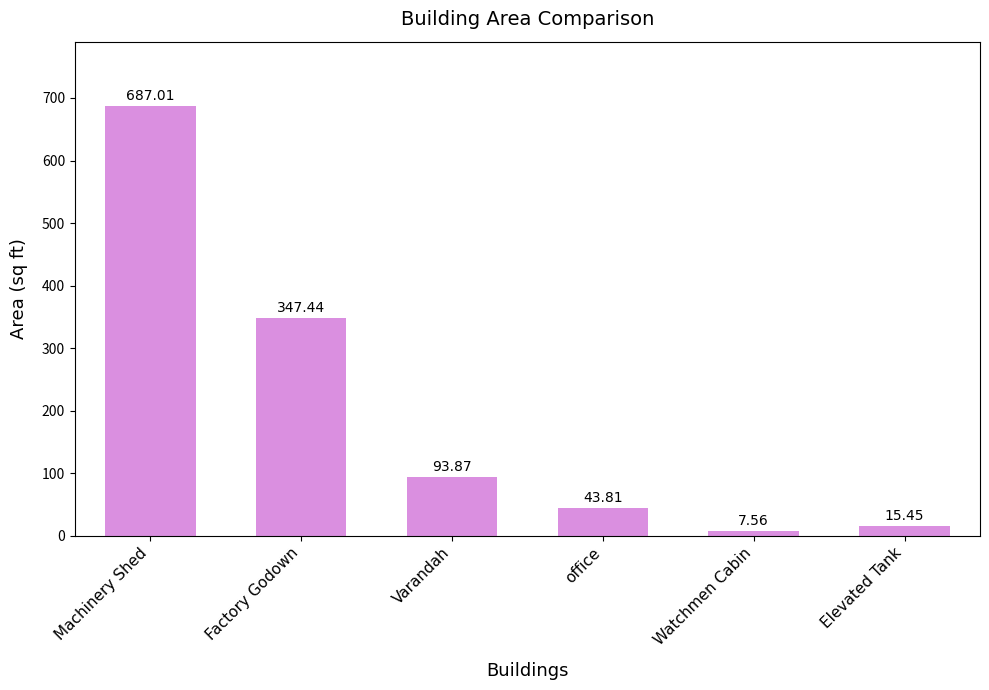

How many data points does each series have?

6